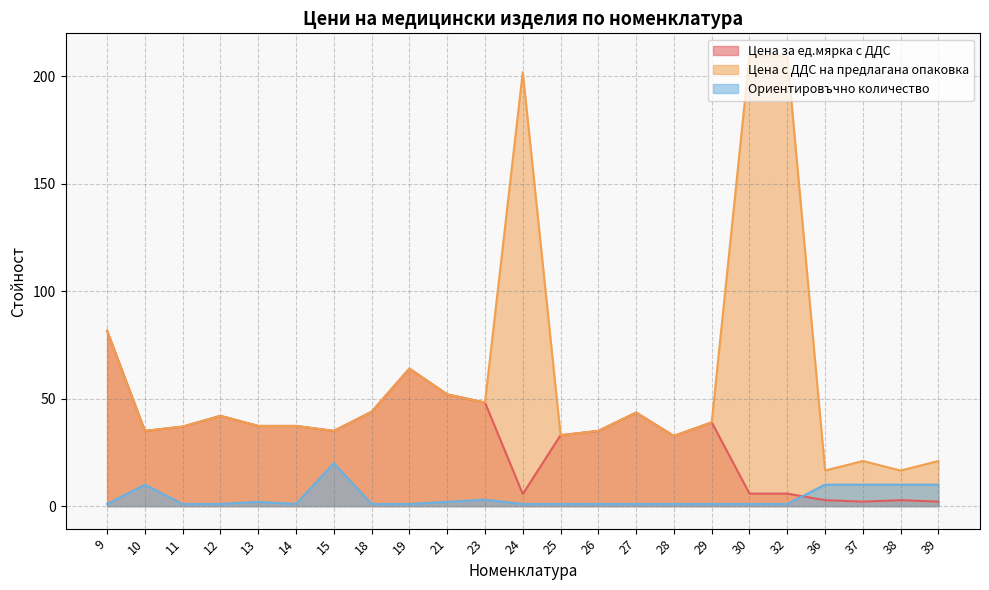

What is the minimum value shown in the chart?

1.0